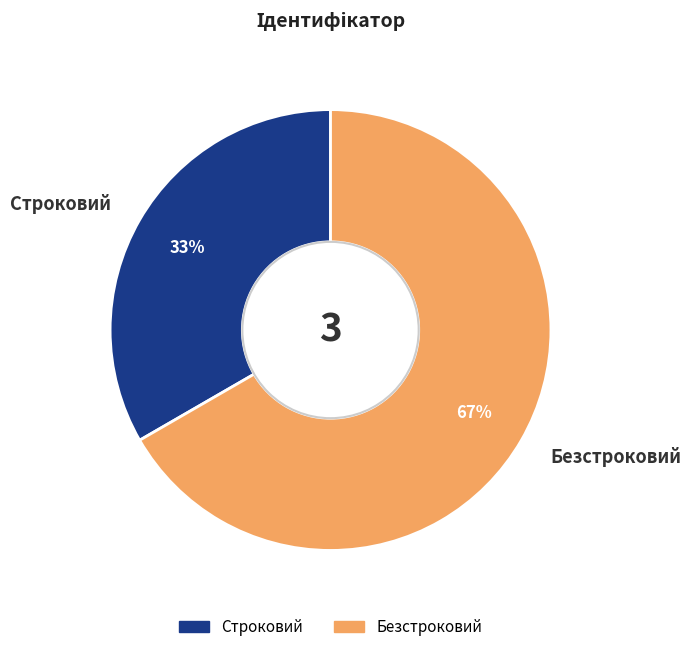

Approximately how many times larger is the value at Безстроковий compared to Строковий?

2.0